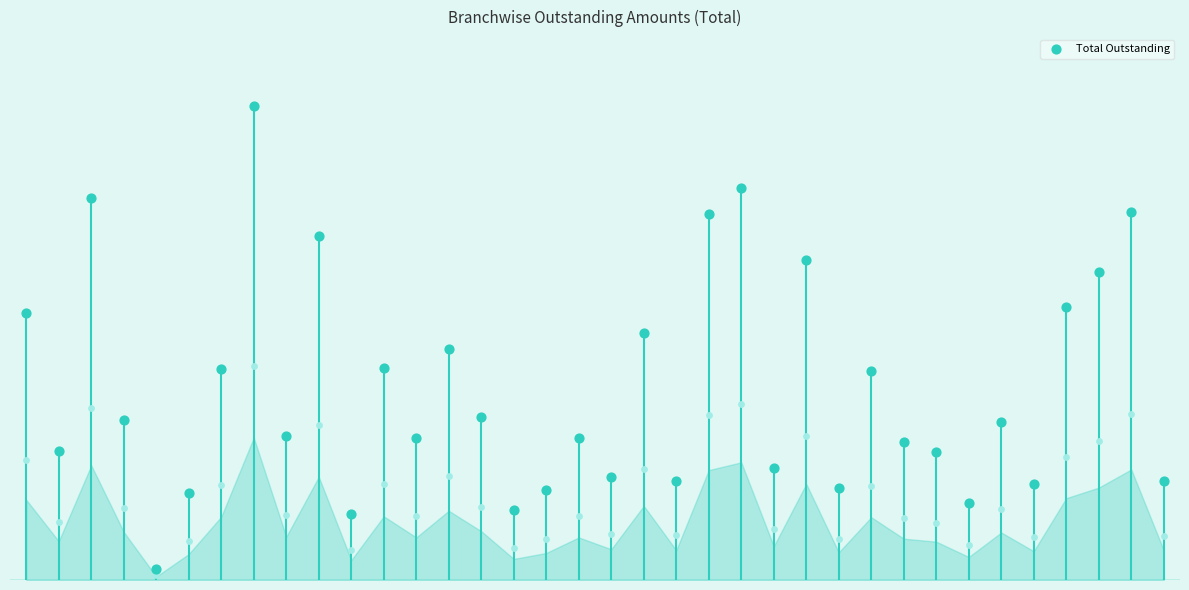

Which has a higher value, 9 or 1?

9